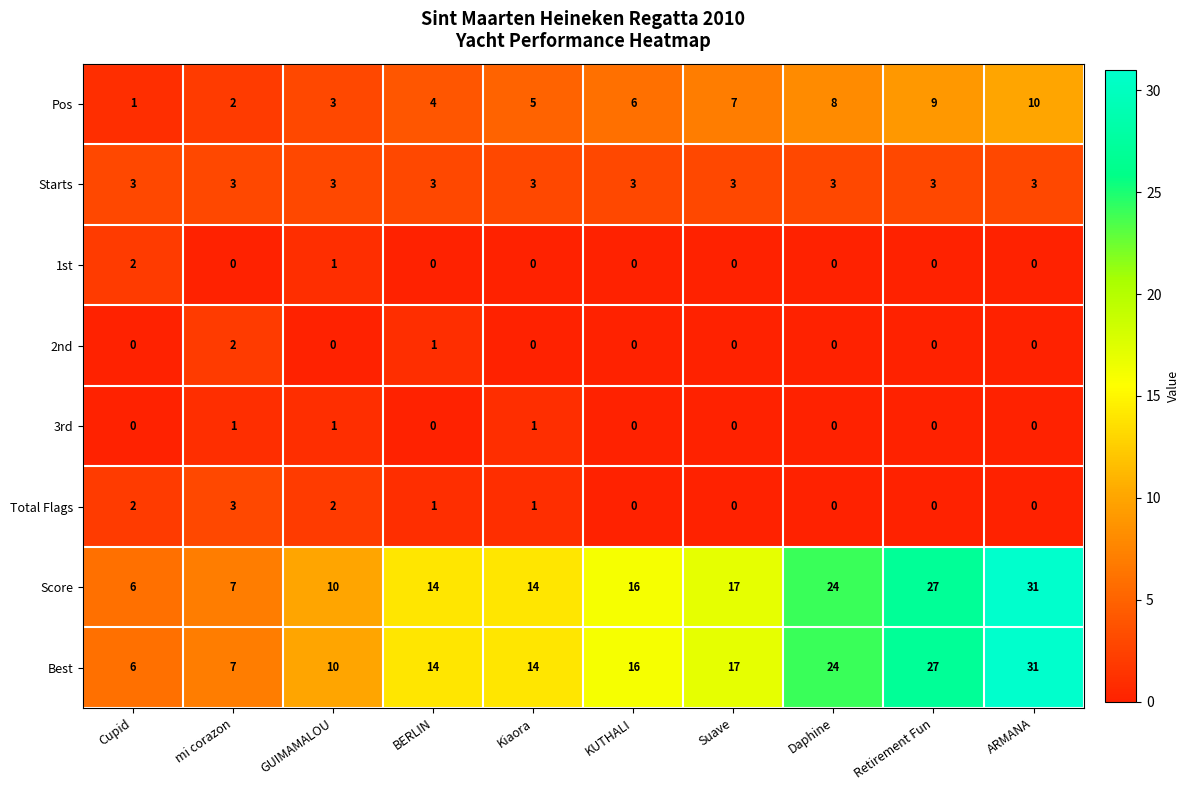

At which category is the sum across all series the highest?

ARMANA